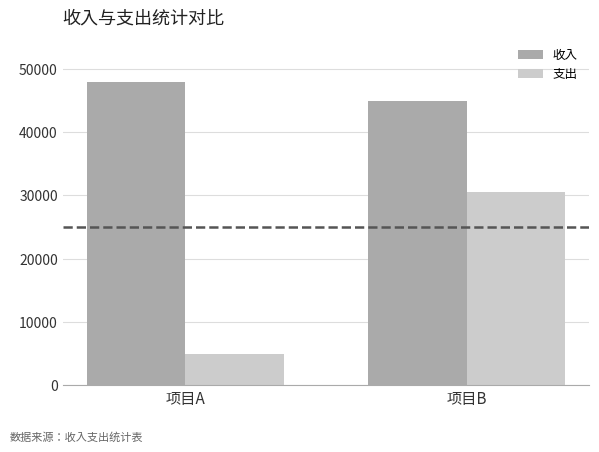

Which series has the largest range (max minus min)?

支出